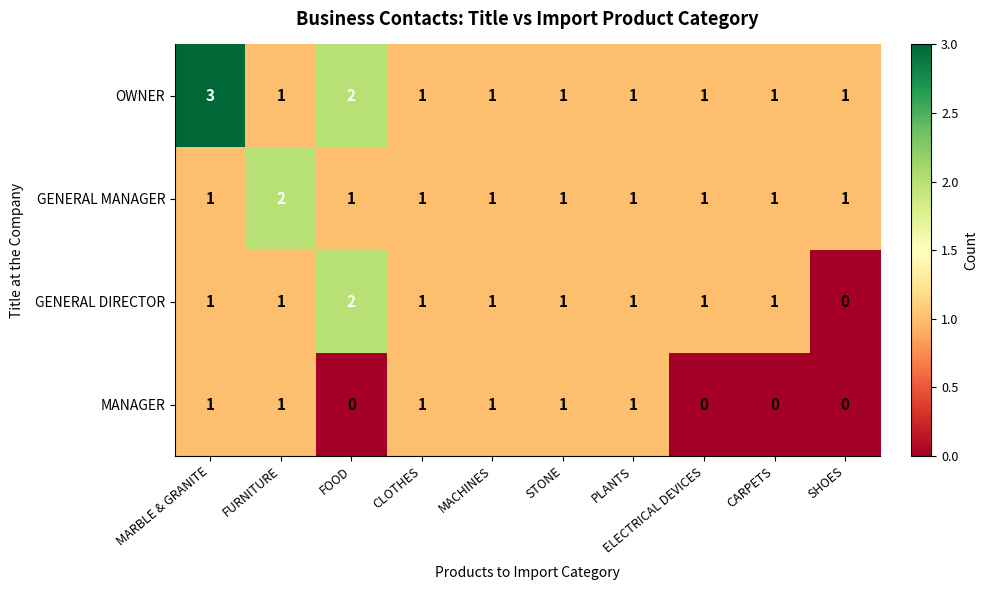

What is the total value across all series at MARBLE & GRANITE?

6